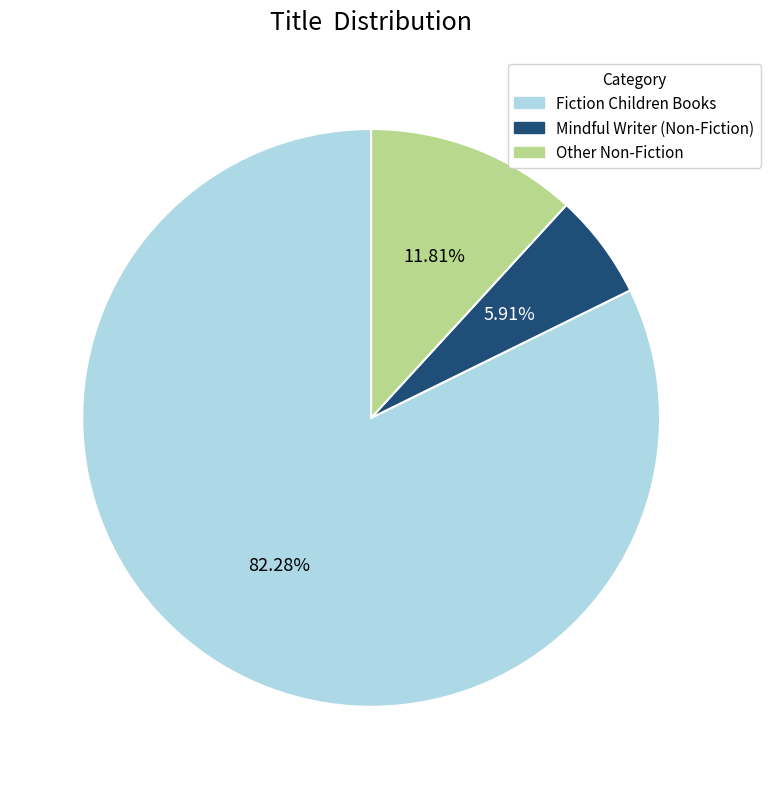

Count the number of slices in the pie.

3